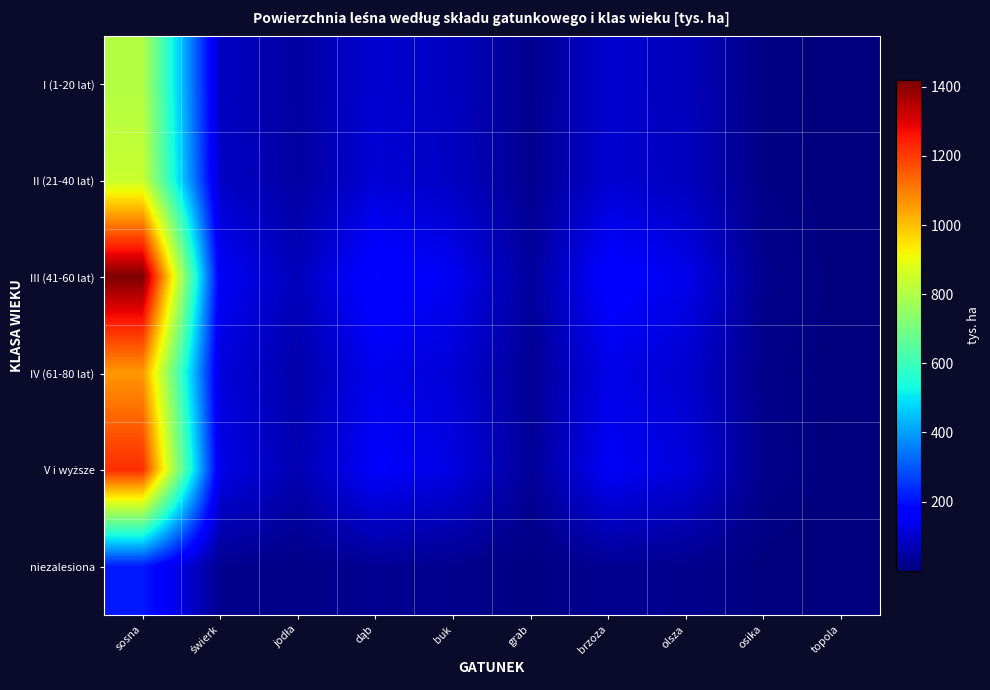

What is the difference between the highest and lowest values at brzoza?

150.4